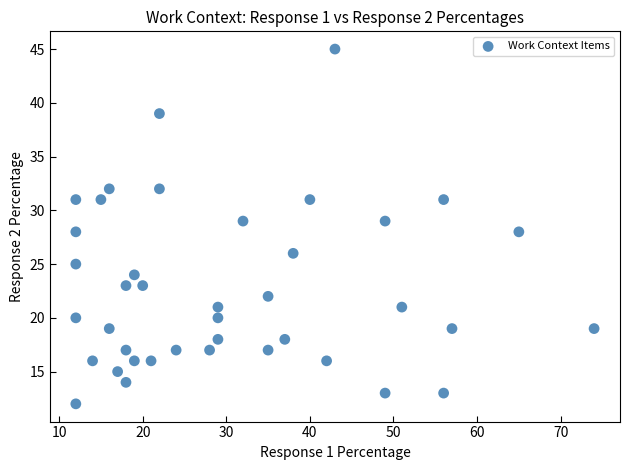

What is the range of Y values (max minus min)?

33